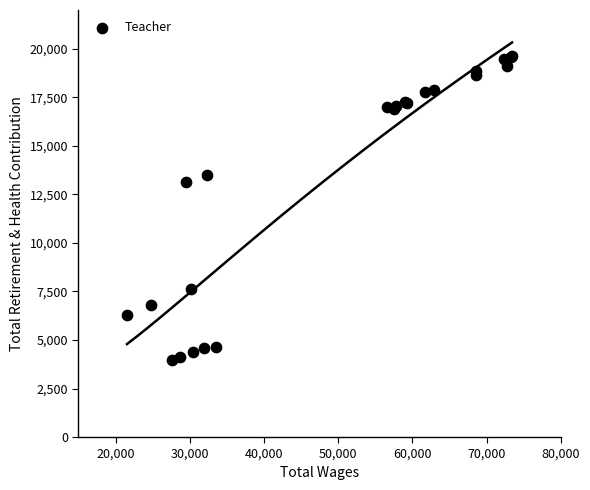

What Y value in the scatter plot is closest to 11802?

13118